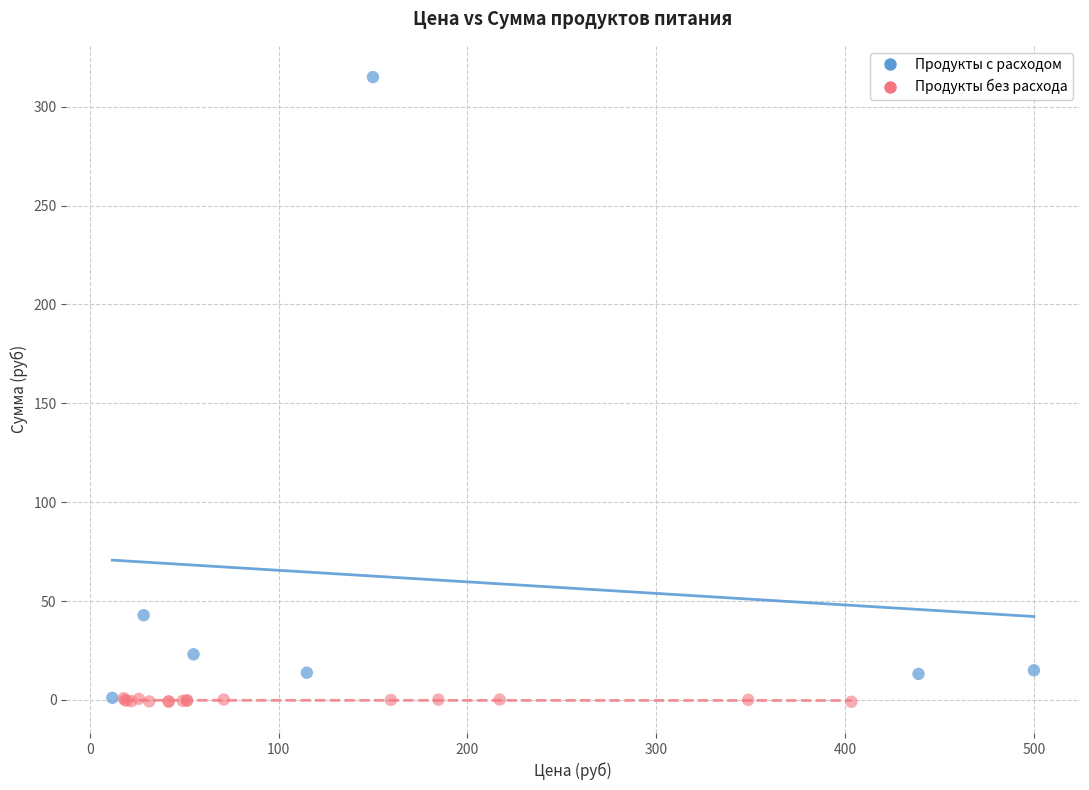

Which series reaches the maximum Y coordinate?

Продукты с расходом